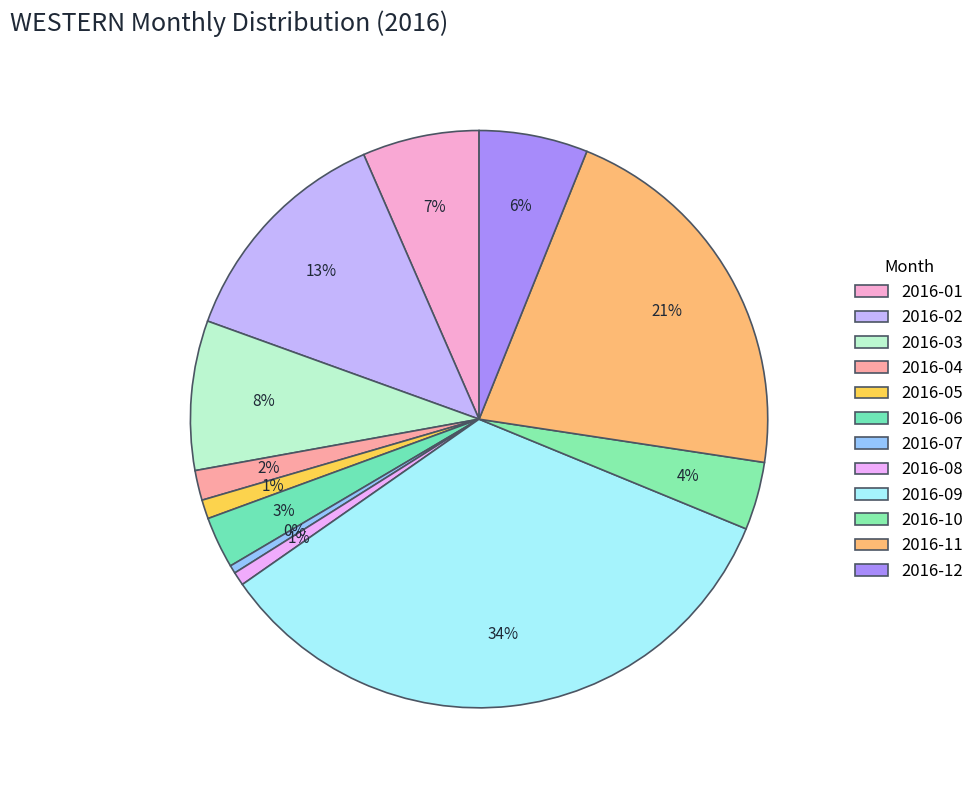

Count the number of slices in the pie.

12